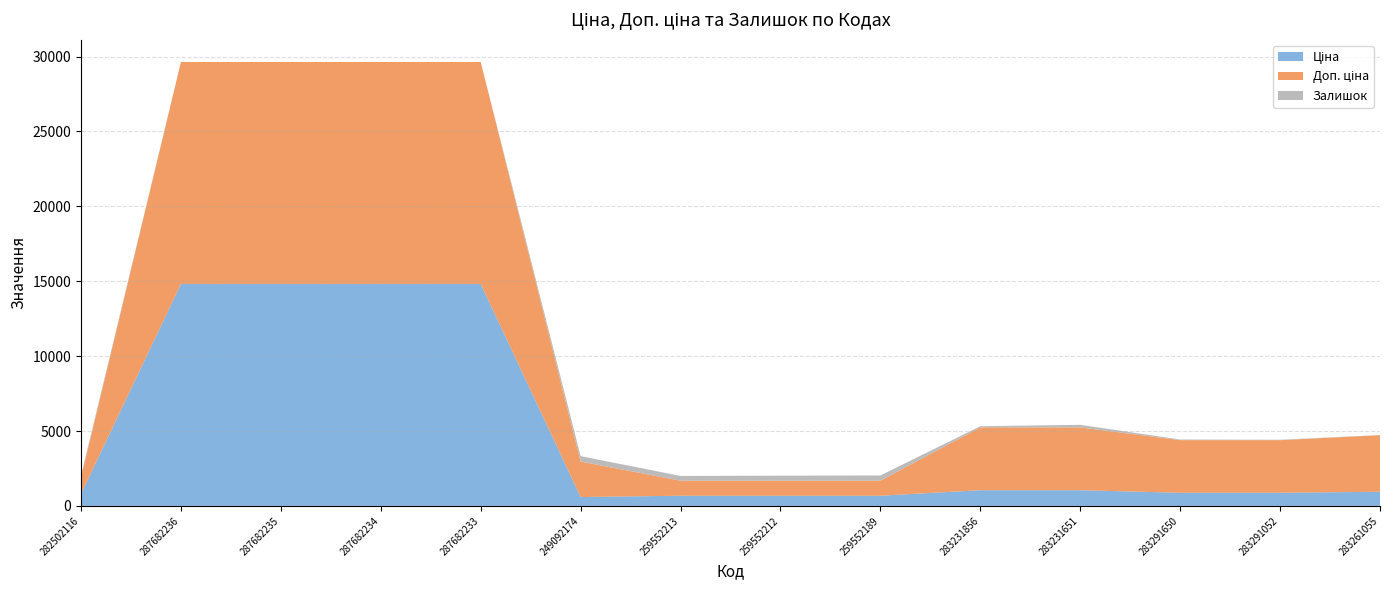

Reading left to right, transcribe all the data shown in this chart.

Ціна: 802.1	14817.6	14817.6	14817.6	14817.6	591.6	679.8	679.8	679.8	1048.4	1048.4	878.0	878.0	944.2
Доп. ціна: 1087.0	14817.6	14817.6	14817.6	14817.6	2366.5	1004.1	1004.1	1004.1	4193.5	4193.5	3511.9	3511.9	3777.0
Залишок: 141.0	0.0	0.0	0.0	0.0	365.0	317.0	334.0	348.0	78.0	172.0	43.0	27.0	9.0